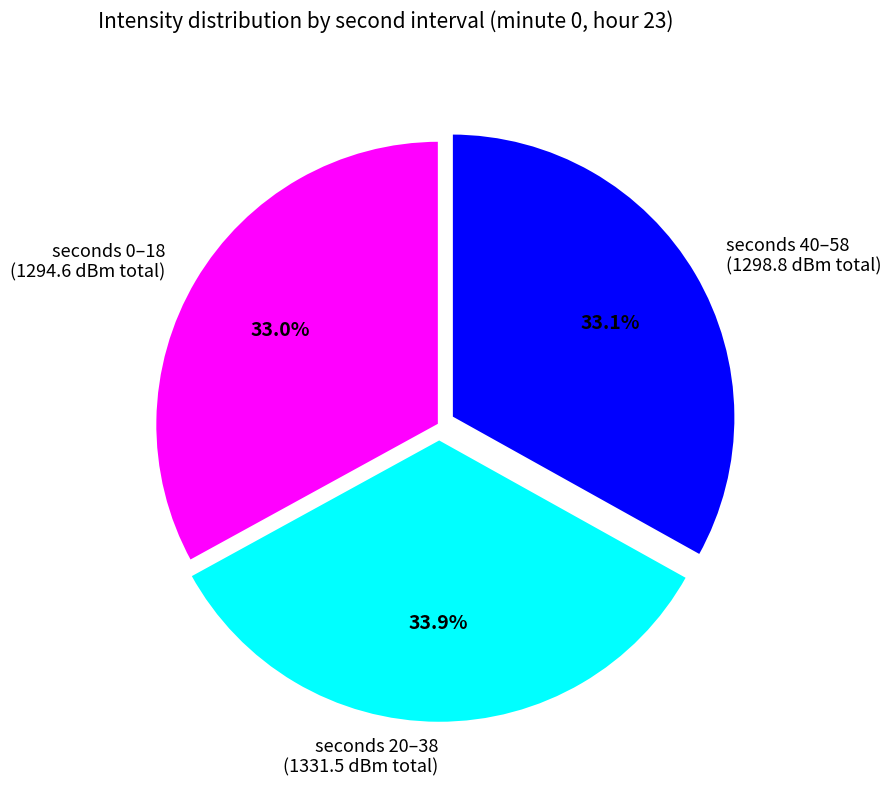

To the nearest percent, what is the difference between the largest and smallest slice percentages?

1%